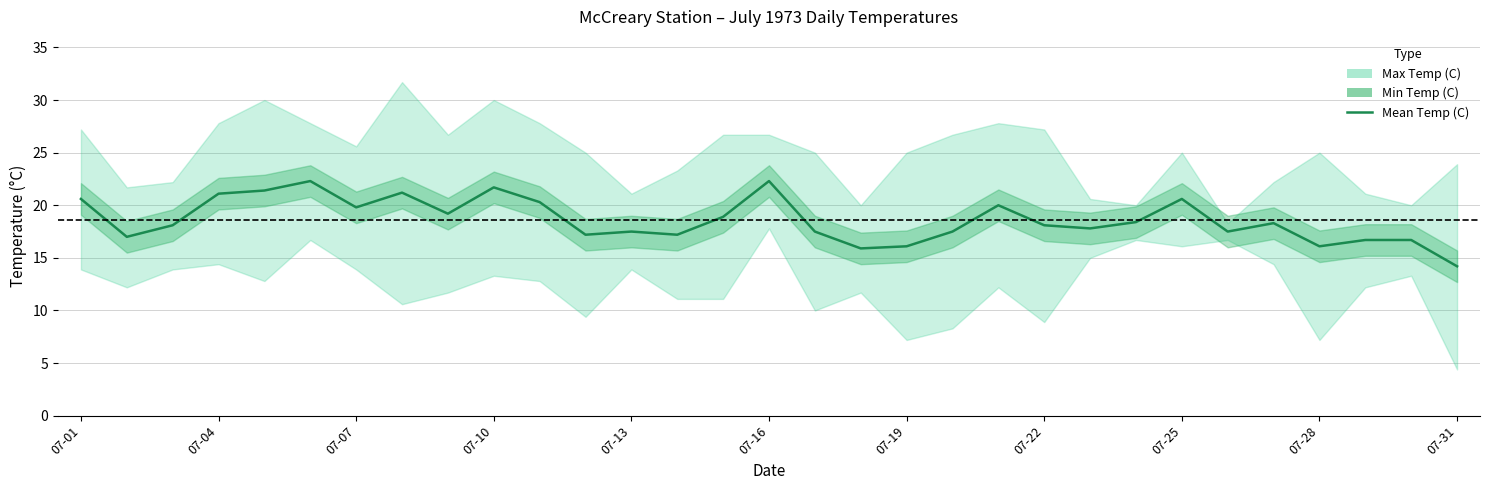

What is the difference between the second highest and minimum values?

8.1